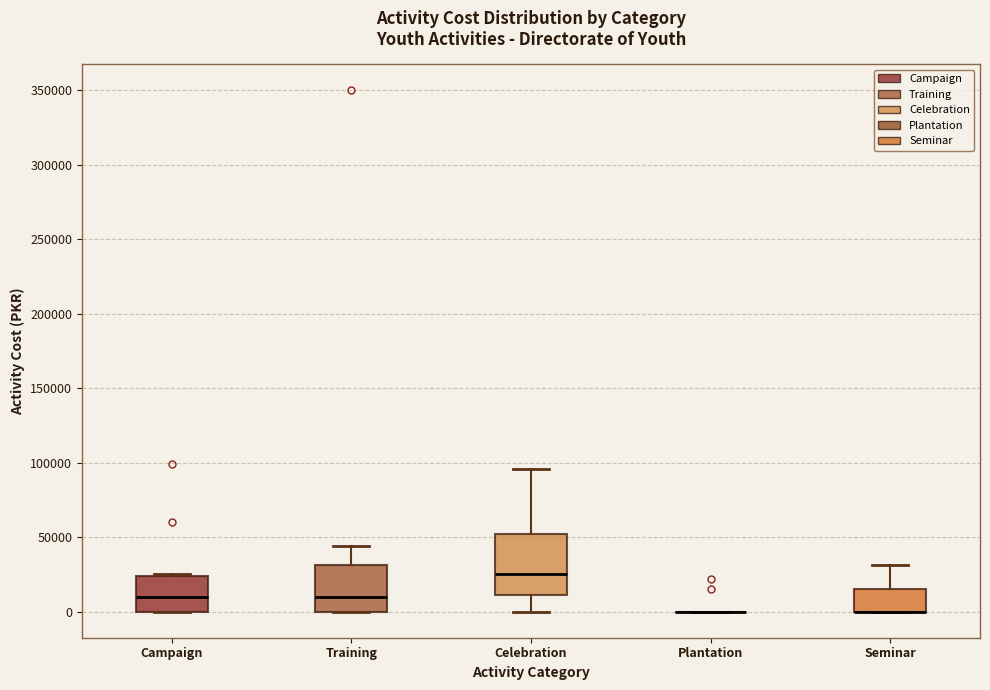

Comparing the boxes themselves (not the whiskers), which one is the tallest?

Celebration